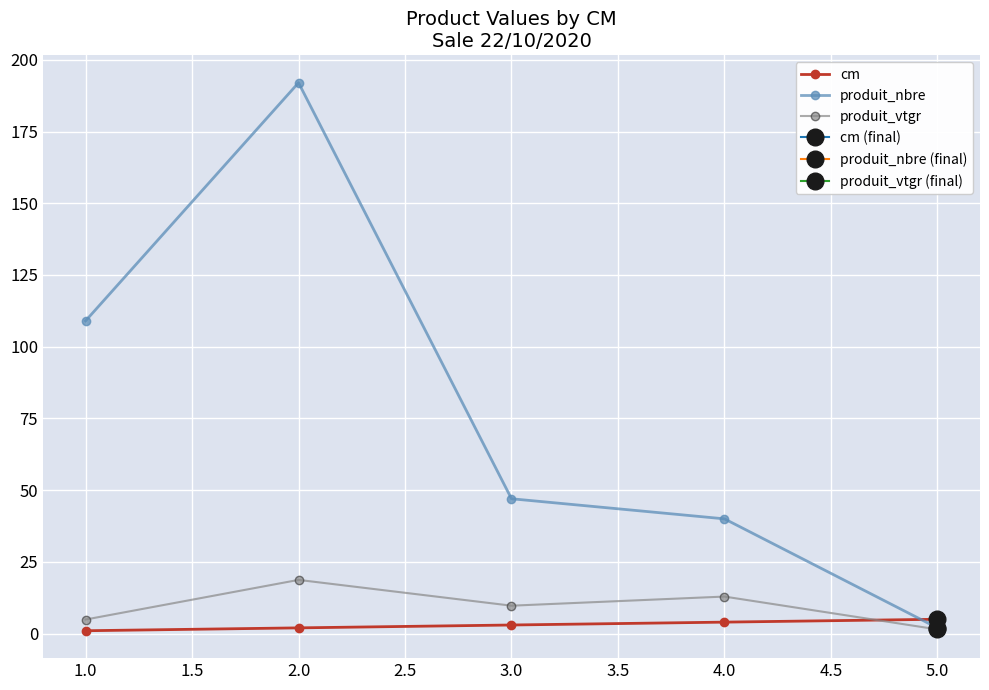

After their last crossing, which series has the higher values: produit_vtgr or cm?

cm